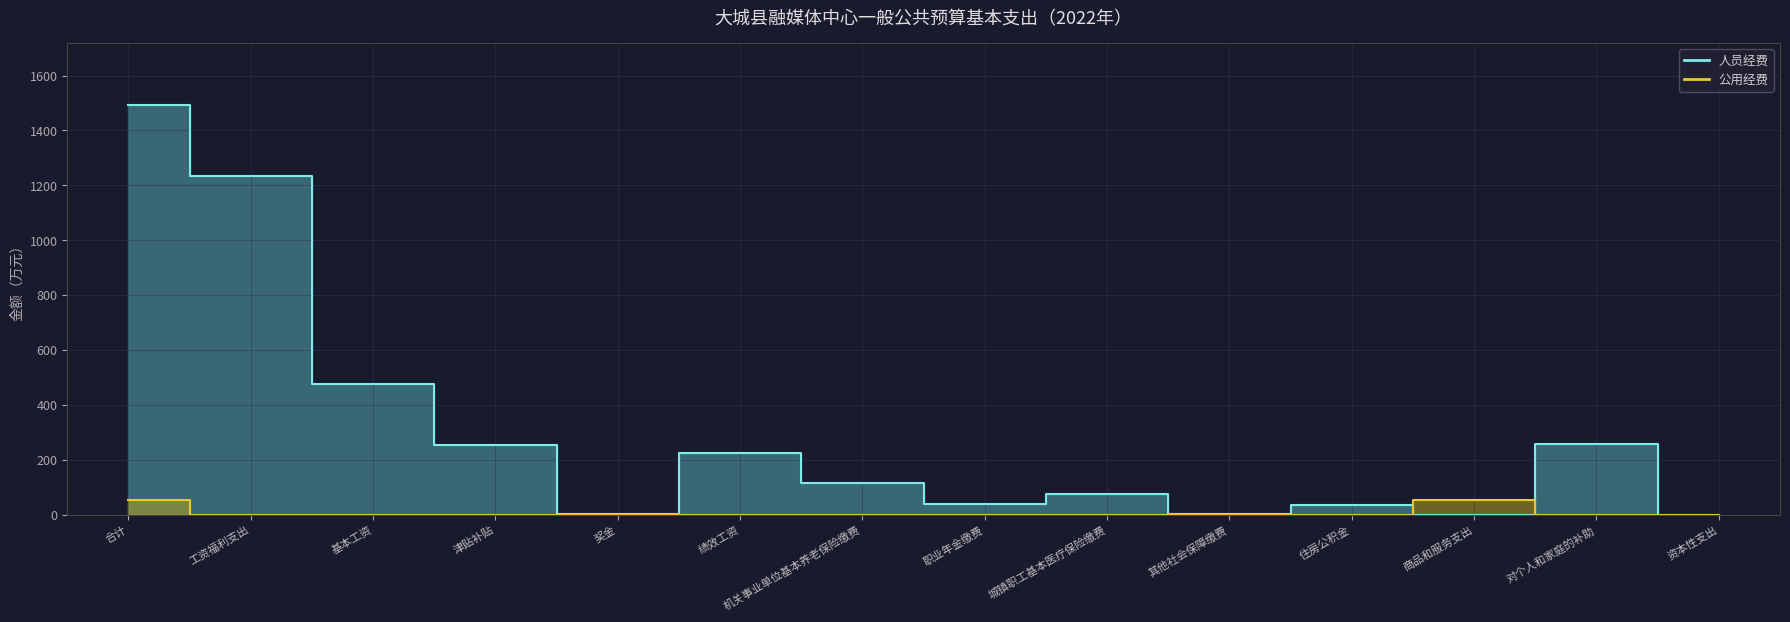

List the series in order of their peak value, lowest first.

公用经费, 人员经费